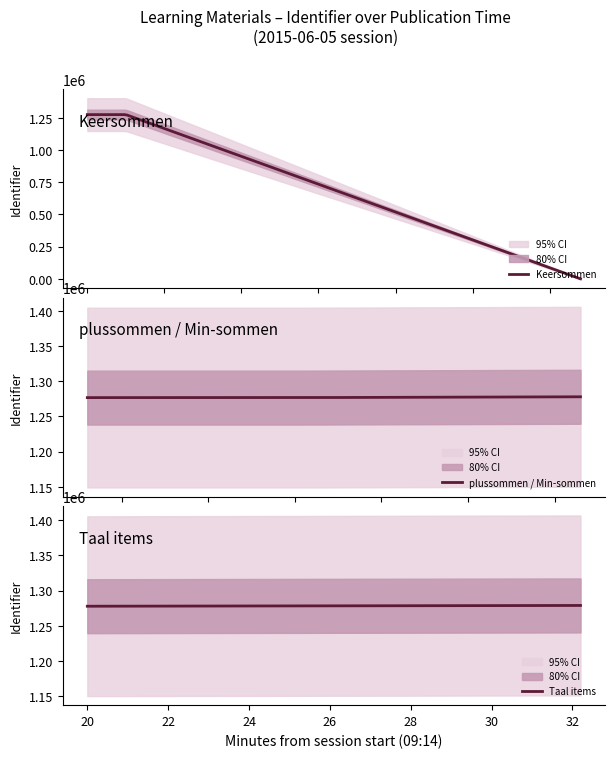

What is the maximum value for Keersommen?

1275505.4